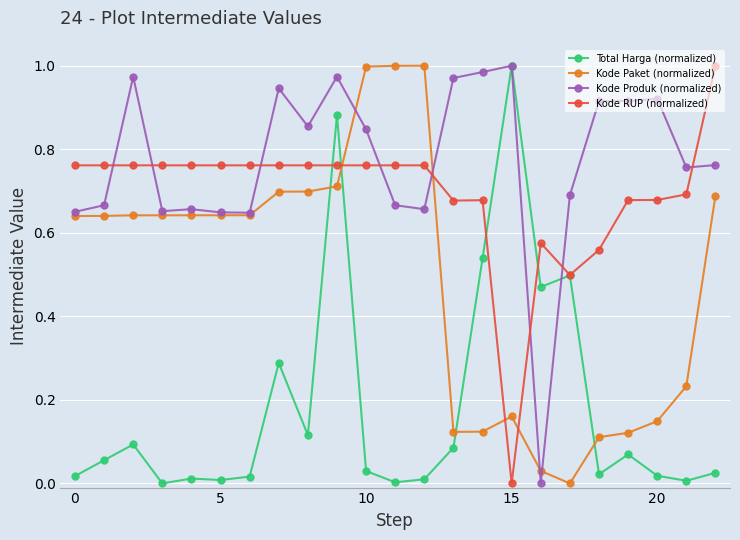

Which series ends up on top after the final intersection of Kode RUP (normalized) and Kode Paket (normalized)?

Kode RUP (normalized)